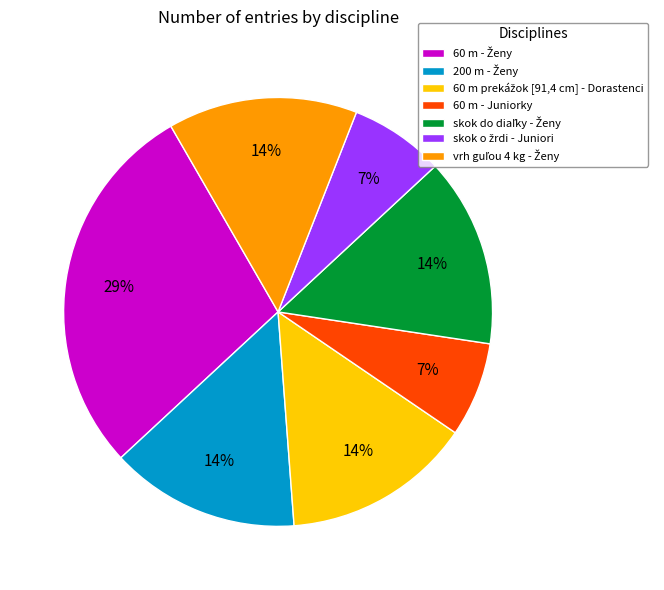

To the nearest percent, what is the average slice percentage?

14%